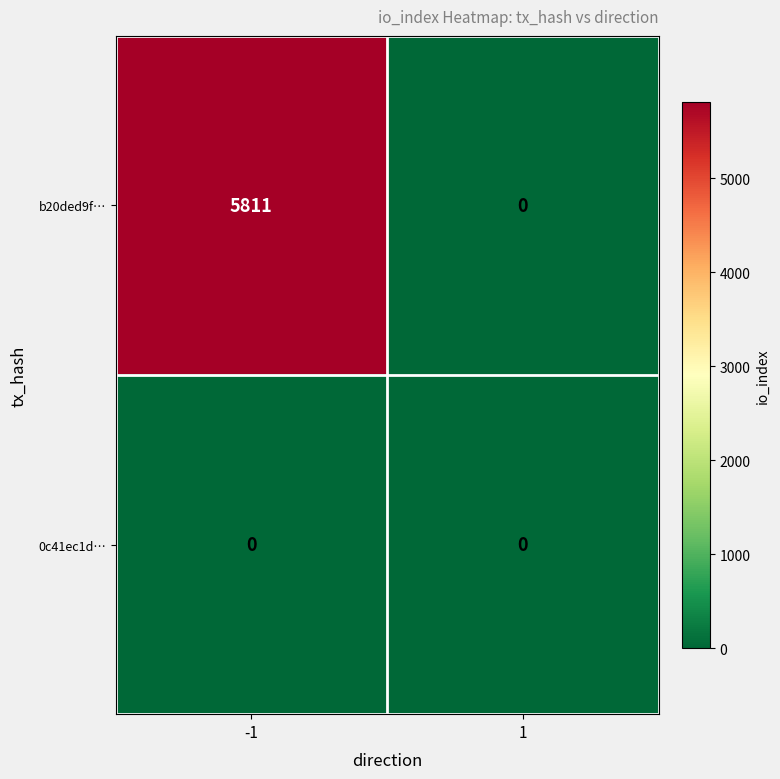

What is the sum of the b20ded9f… values at -1 and 1?

5811